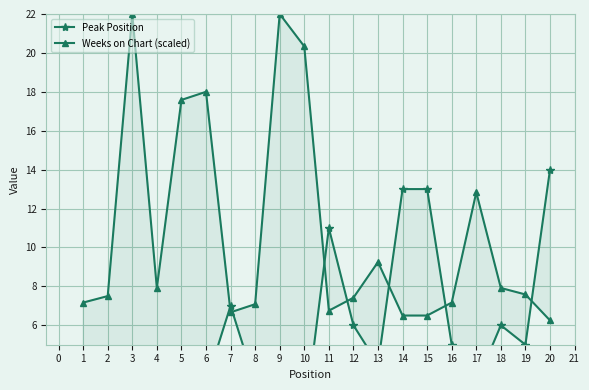

How many distinct data groups are displayed?

2